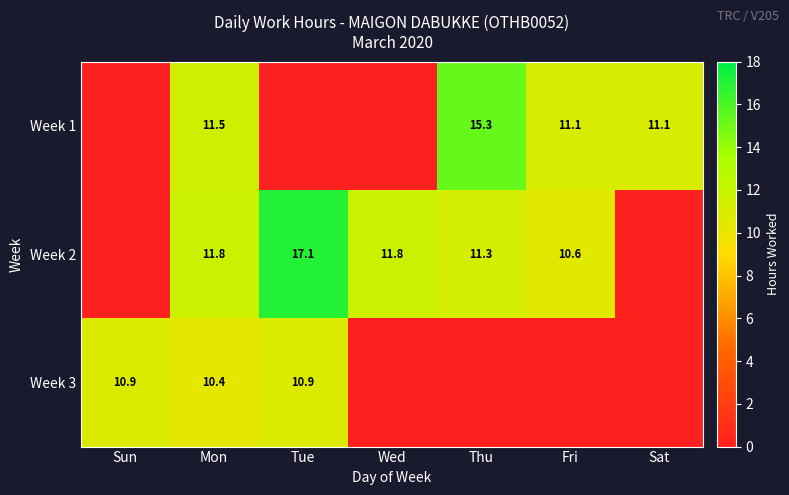

What is the difference between the highest and lowest values at Thu?

15.3